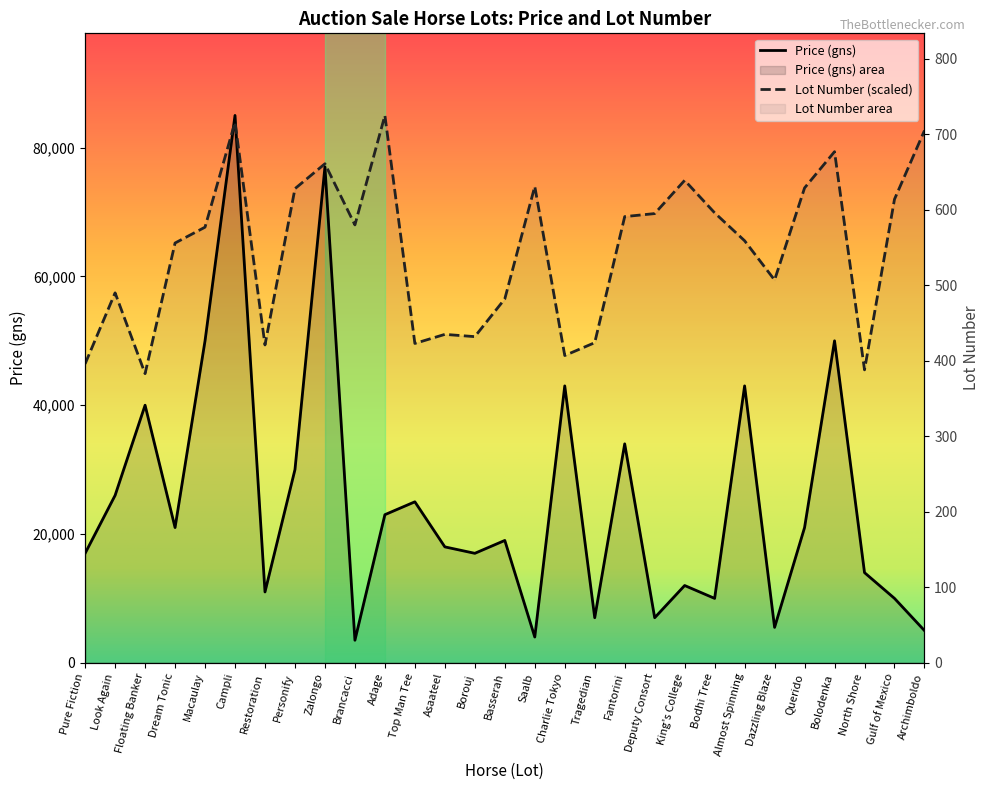

What is the sum of all Lot Number values?

1860269.0